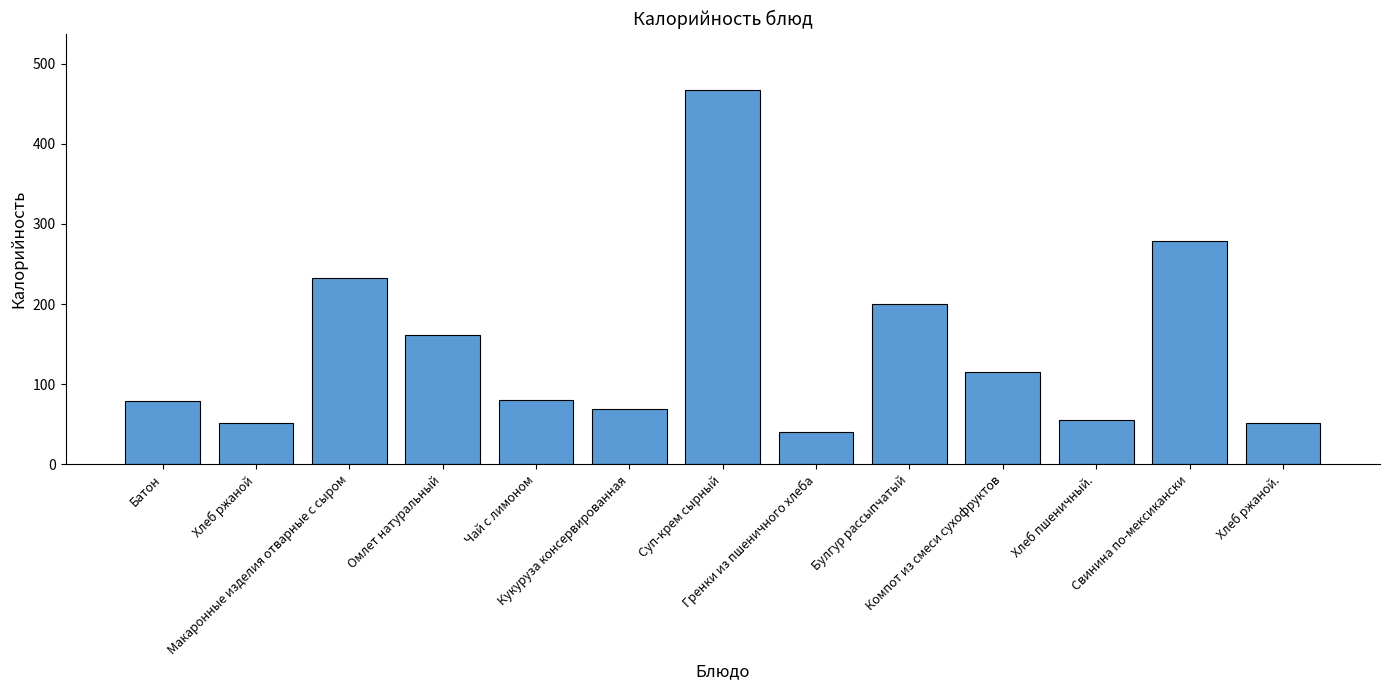

What is the difference between the values at Батон and Хлеб ржаной?

27.6